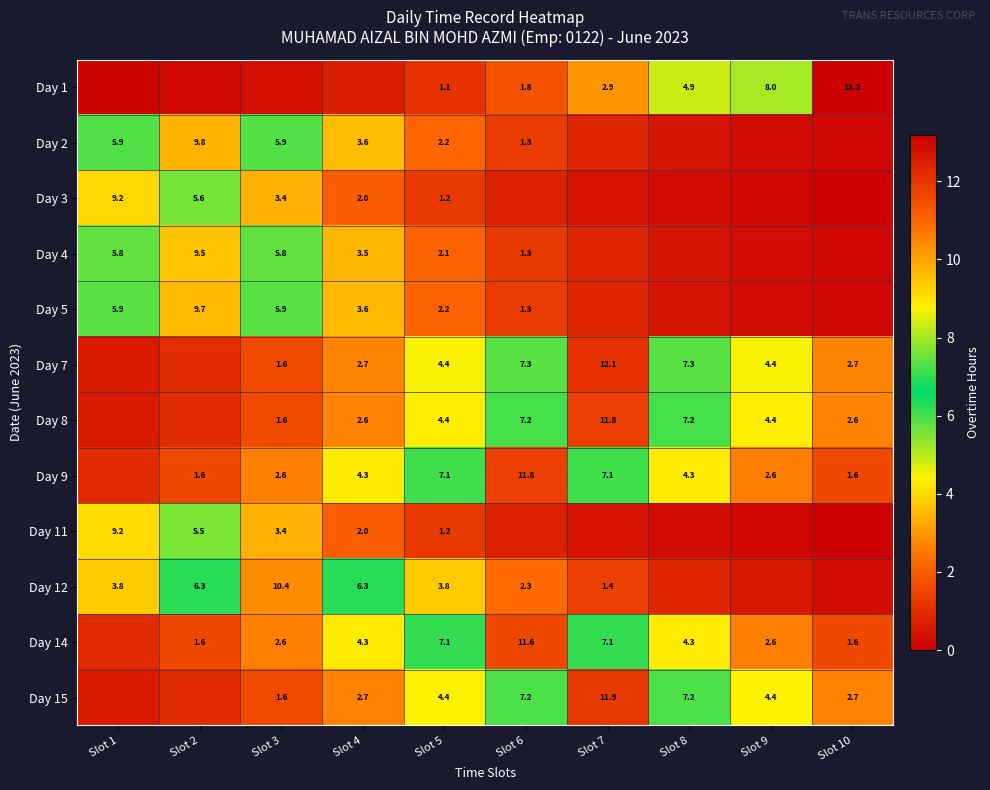

Count the number of categories in the chart.

10